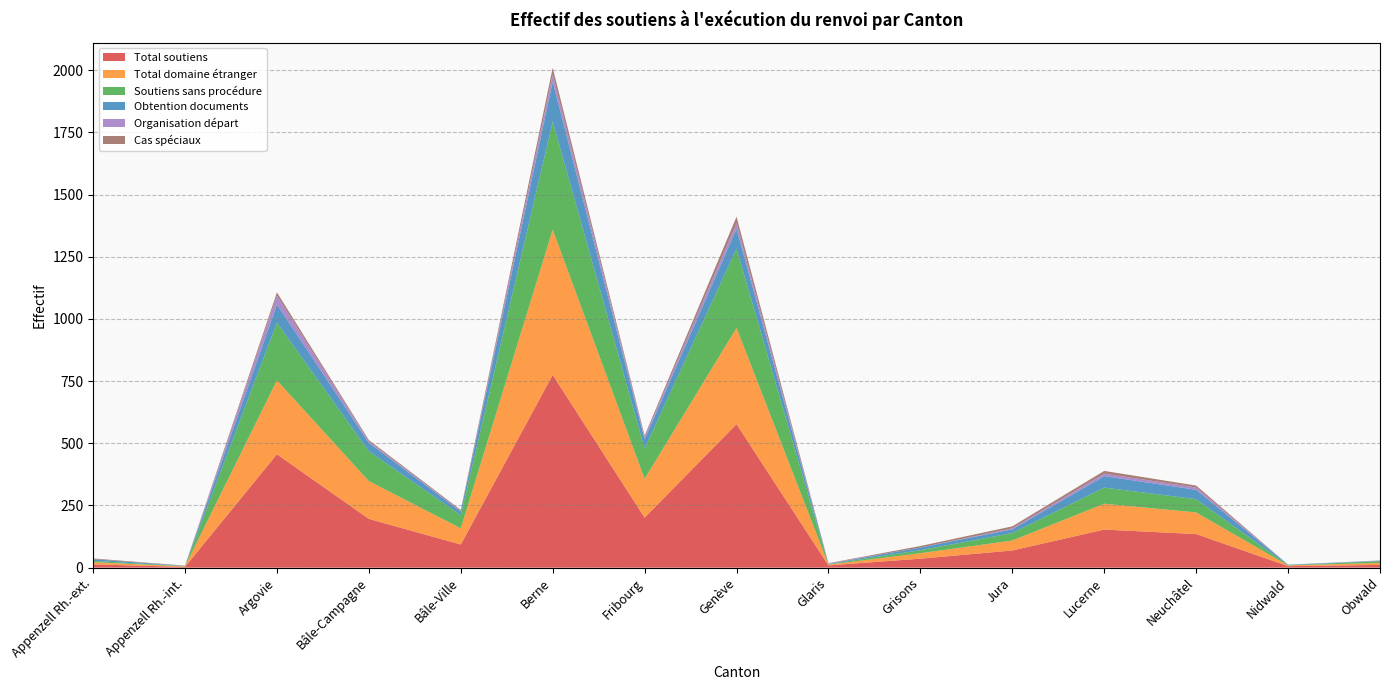

Reading left to right, transcribe all the data shown in this chart.

Total soutiens: 13	3	456	196	93	775	201	577	9	36	69	153	135	6	11
Total domaine étranger: 9	2	297	152	65	584	156	387	3	22	40	104	87	3	8
Soutiens sans procédure: 5	1	232	120	53	435	122	318	2	12	30	65	53	1	7
Obtention documents: 7	1	73	34	15	160	37	81	1	11	15	46	38	2	1
Organisation départ: 0	0	36	6	2	29	9	22	2	0	4	10	9	0	2
Cas spéciaux: 3	1	13	5	4	27	6	26	1	6	8	11	8	0	0